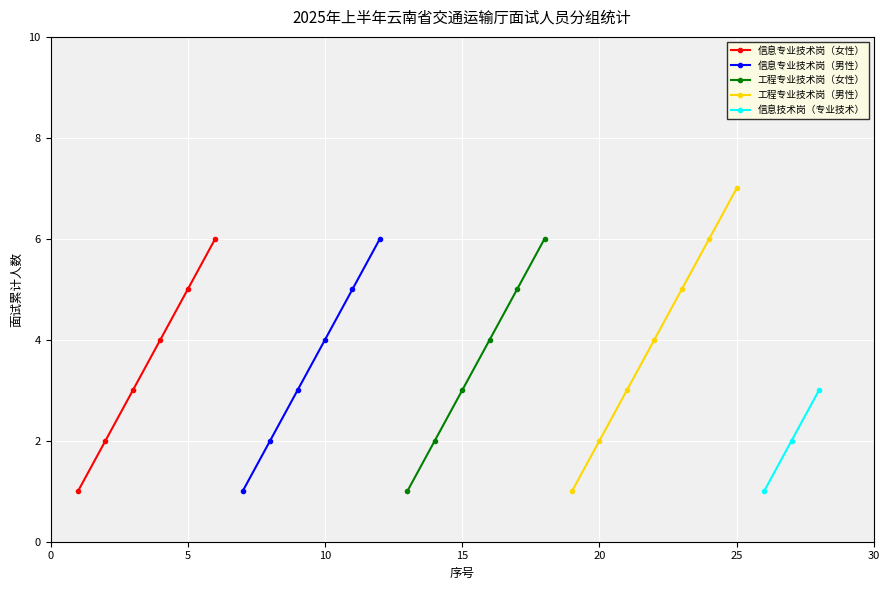

True or false: 信息专业技术岗（女性） and 信息技术岗（专业技术） cross at least once.

False